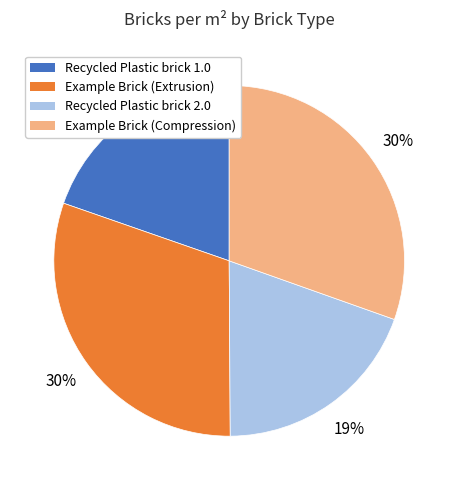

Combined, do Recycled Plastic brick 2.0 and Example Brick (Extrusion) account for over 50%?

No